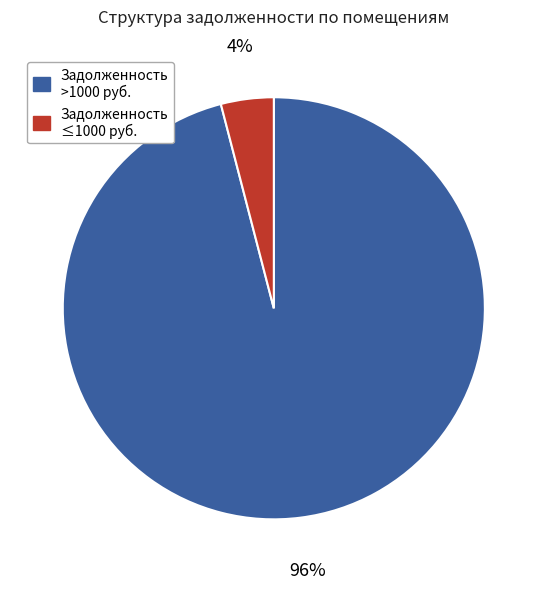

Is there a majority slice in this chart?

Yes